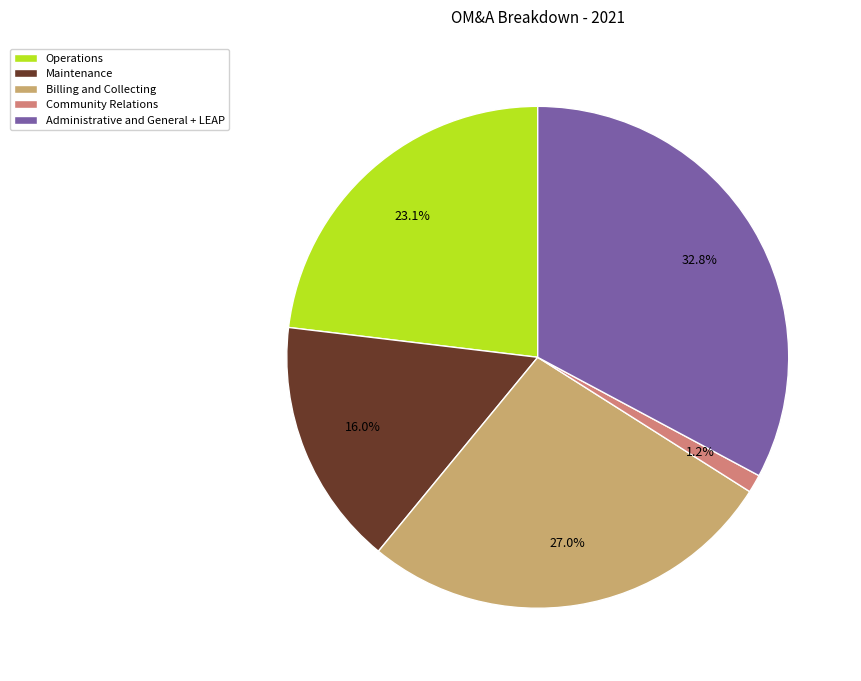

What is the smallest slice in the pie chart?

Community Relations